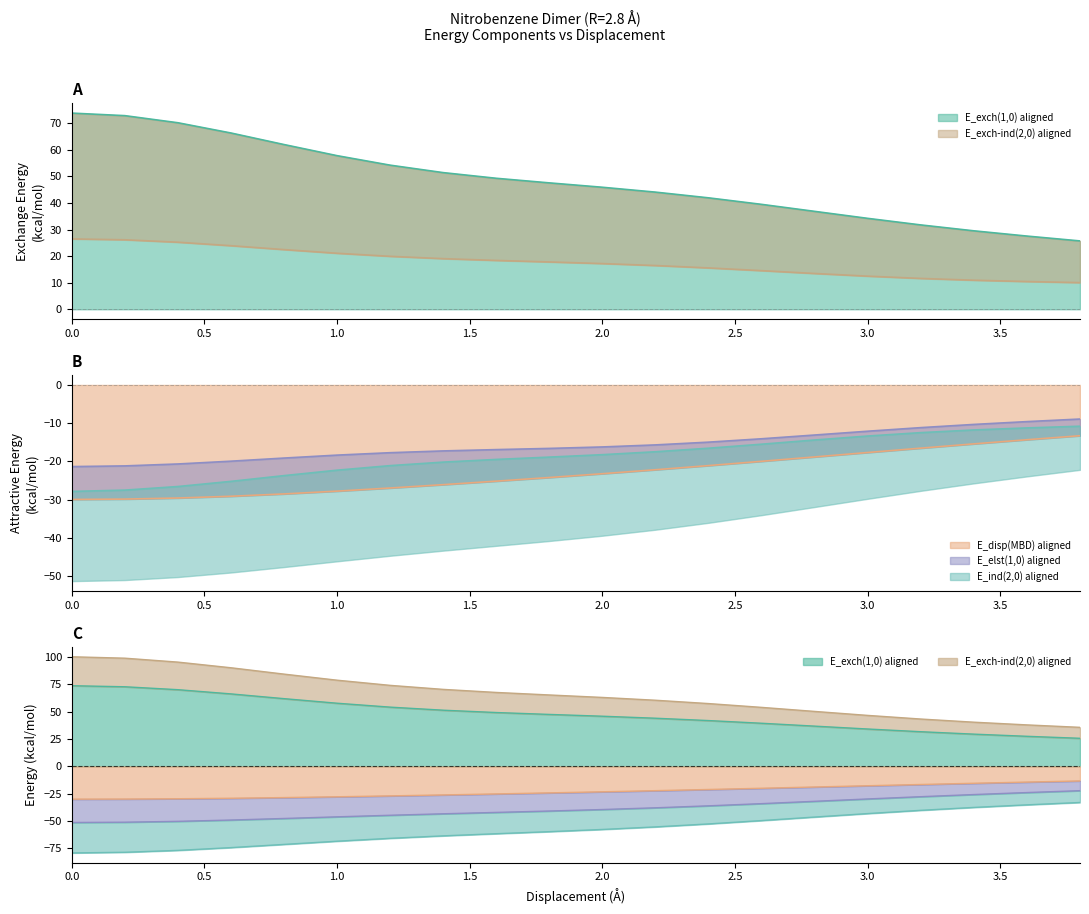

True or false: E_disp(MBD) aligned and E_ind(2,0) aligned intersect in this chart.

False